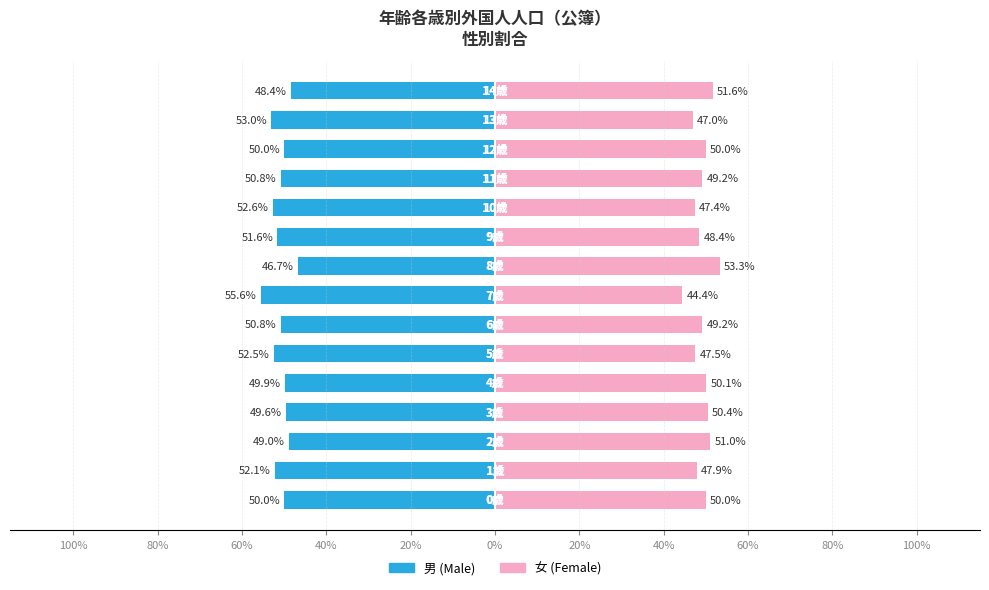

Reading left to right, what are all the values shown in this chart?

男: -50.0	-52.1	-49.0	-49.6	-49.9	-52.5	-50.8	-55.6	-46.7	-51.6	-52.6	-50.8	-50.0	-53.0	-48.4
女: 50.0	47.9	51.0	50.4	50.1	47.5	49.2	44.4	53.3	48.4	47.4	49.2	50.0	47.0	51.6